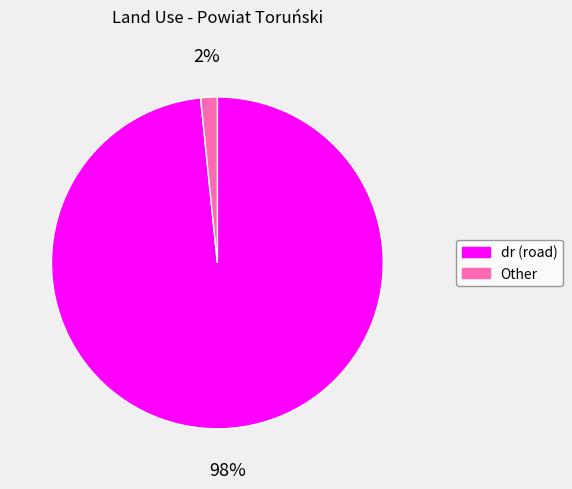

What is the smallest slice in the pie chart?

Other